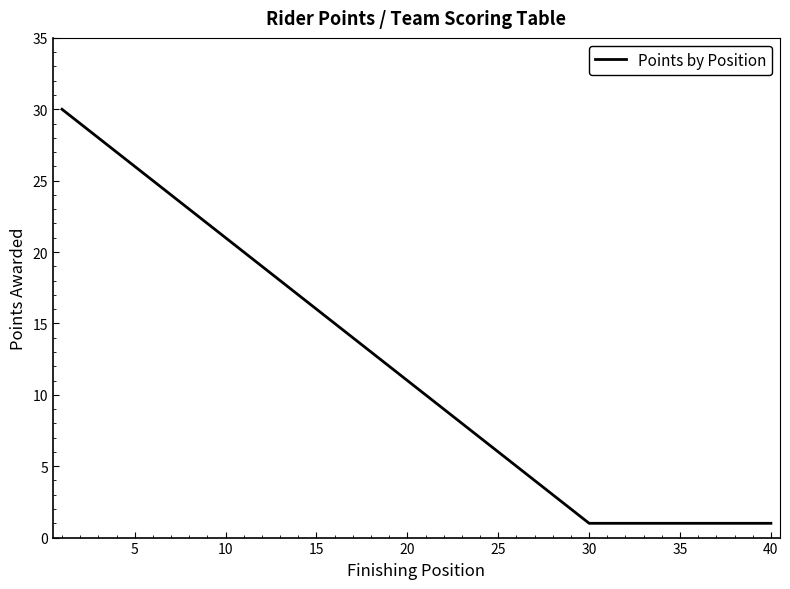

What is the difference between the maximum and minimum values?

29